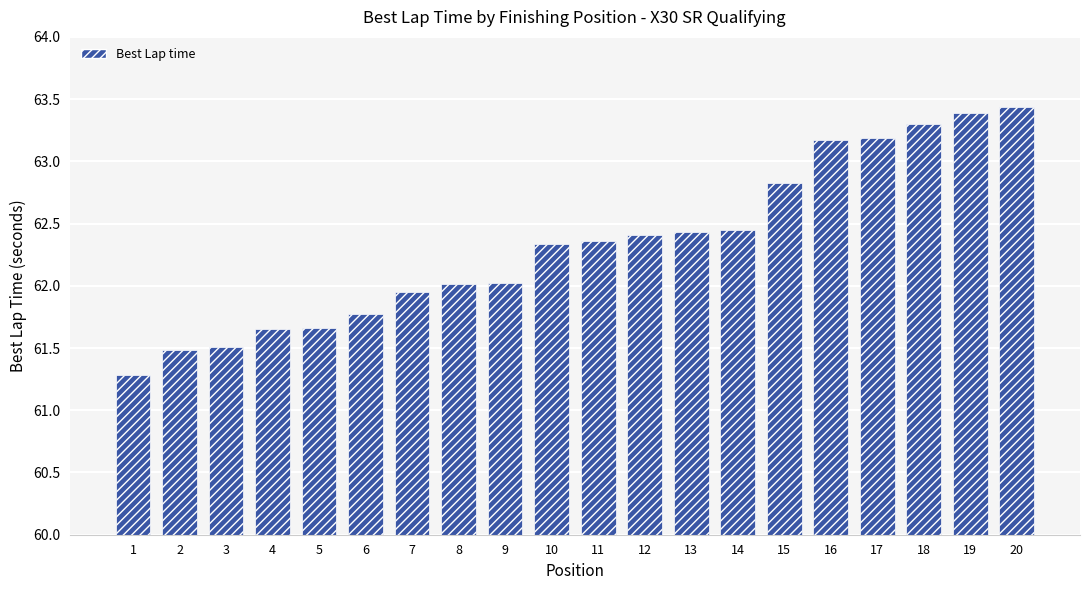

Which category has the highest value across all series?

20